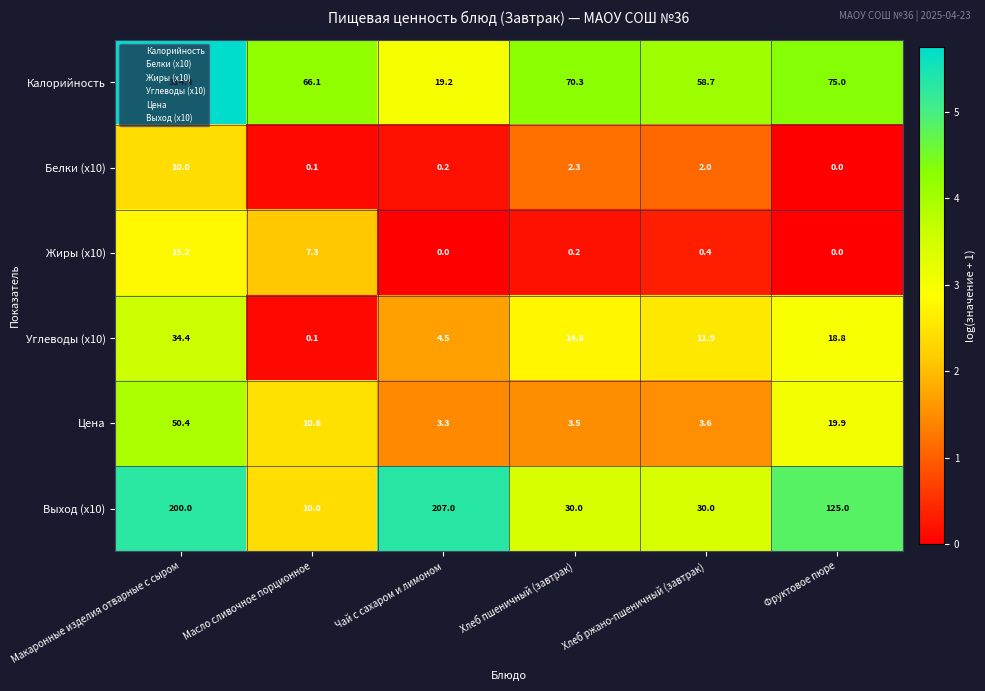

At which label does Углеводы (x10) reach its peak?

Макаронные изделия отварные с сыром